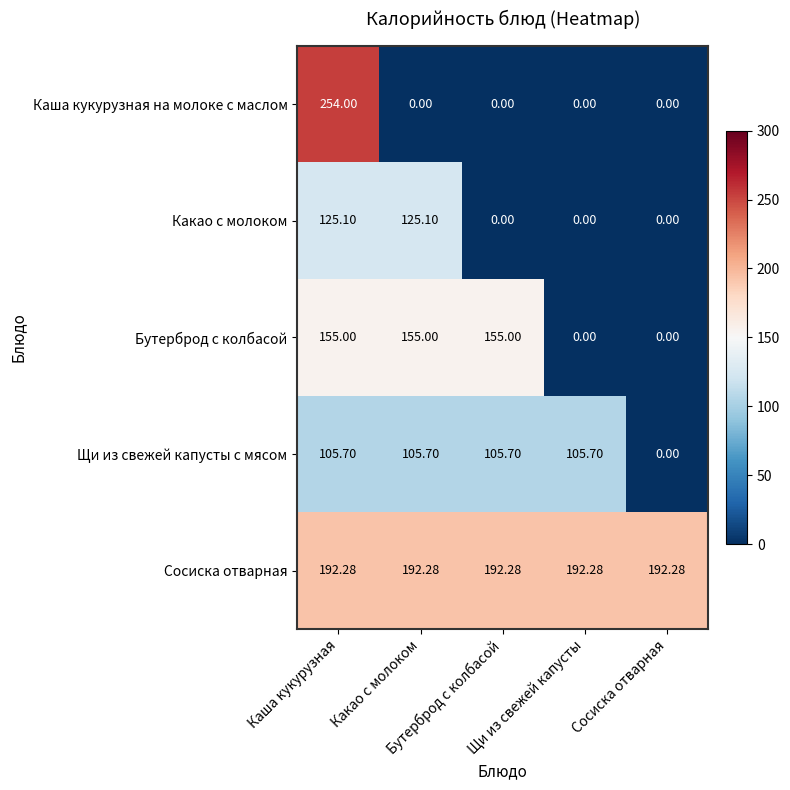

What is the total value across all series at Сосиска отварная?

192.3